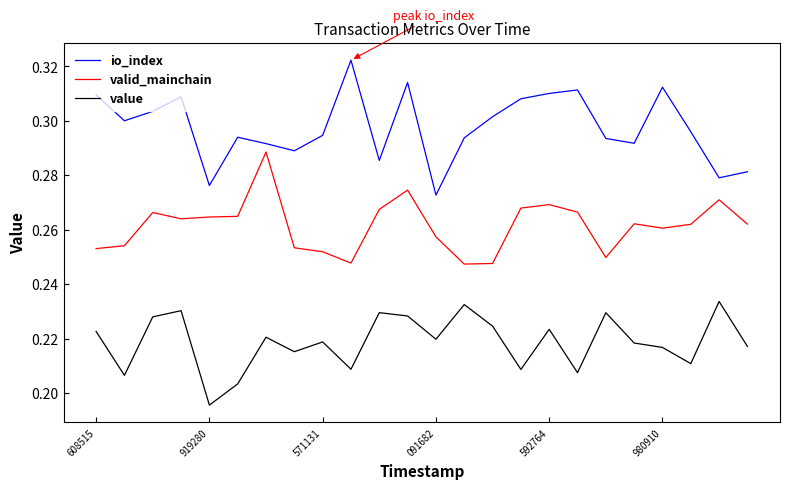

How many value values are between 0 and 1?

24